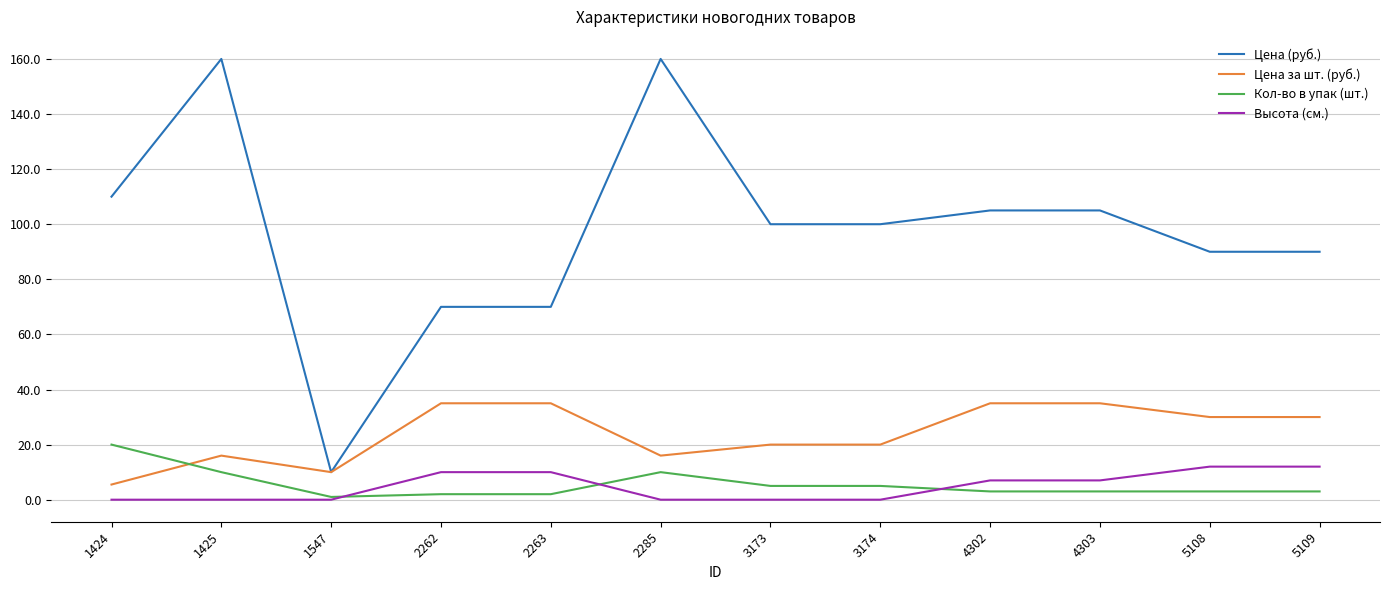

Reading right to left, list all the values displayed in this chart.

Цена (руб.): 90.0	90.0	105.0	105.0	100.0	100.0	160.0	70.0	70.0	10.0	160.0	110.0
Цена за шт. (руб.): 30.0	30.0	35.0	35.0	20.0	20.0	16.0	35.0	35.0	10.0	16.0	5.5
Кол-во в упак (шт.): 3.0	3.0	3.0	3.0	5.0	5.0	10.0	2.0	2.0	1.0	10.0	20.0
Высота (см.): 12.0	12.0	7.0	7.0	0.0	0.0	0.0	10.0	10.0	0.0	0.0	0.0